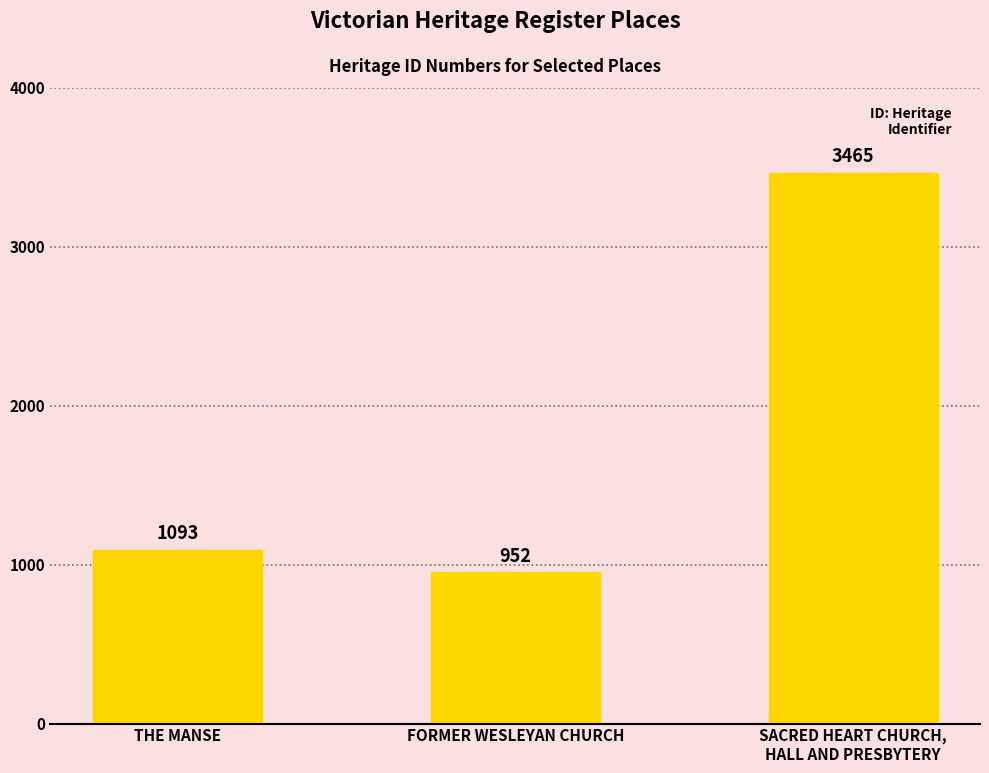

How many data points does each series have?

3